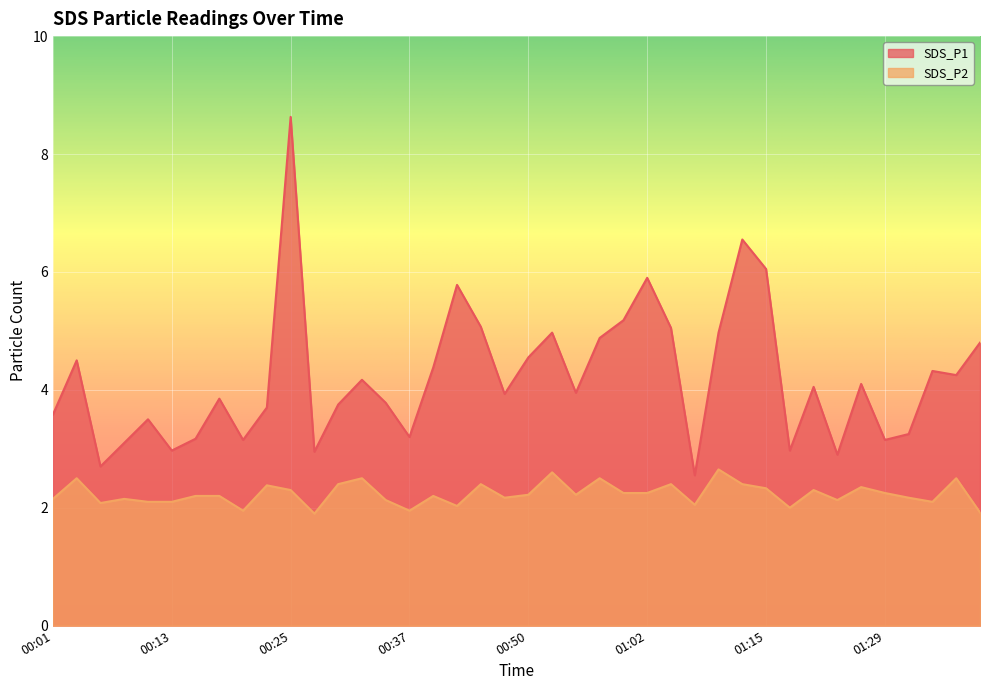

The SDS_P1 series shows 4.2 at 00:33. True or false?

True